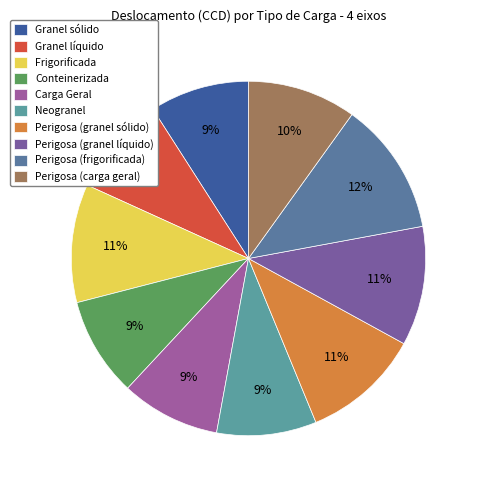

How many segments does this pie chart have?

10